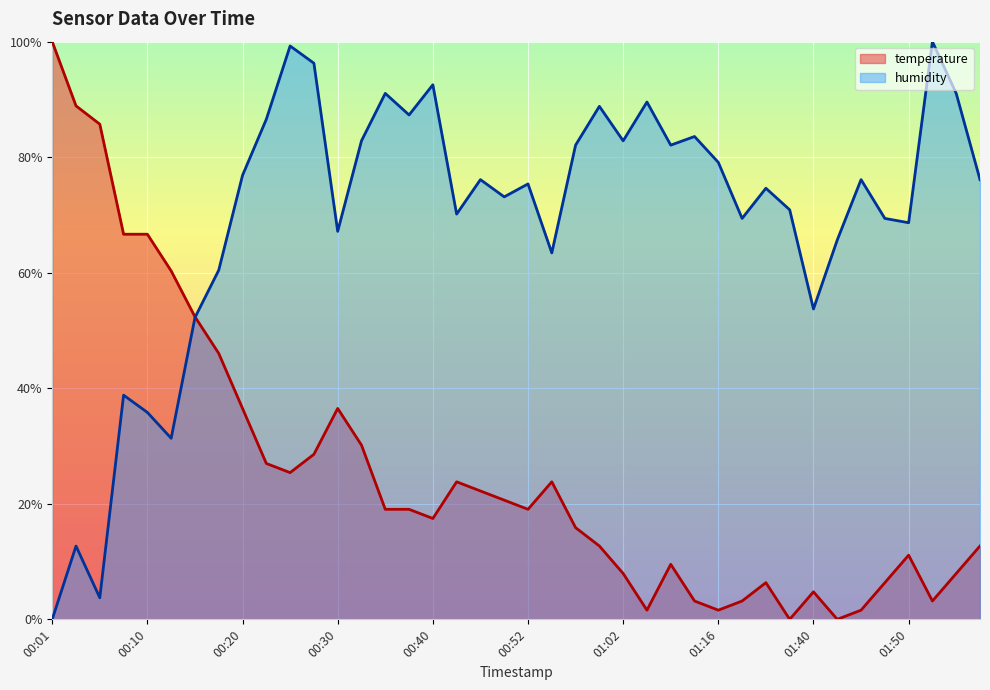

Reading right to left, what are all the values shown in this chart?

temperature: 0.1	0.1	0.0	0.1	0.1	0.0	0.0	0.0	0.0	0.1	0.0	0.0	0.0	0.1	0.0	0.1	0.1	0.2	0.2	0.2	0.2	0.2	0.2	0.2	0.2	0.2	0.3	0.4	0.3	0.3	0.3	0.4	0.5	0.5	0.6	0.7	0.7	0.9	0.9	1.0
humidity: 0.8	0.9	1.0	0.7	0.7	0.8	0.7	0.5	0.7	0.7	0.7	0.8	0.8	0.8	0.9	0.8	0.9	0.8	0.6	0.8	0.7	0.8	0.7	0.9	0.9	0.9	0.8	0.7	1.0	1.0	0.9	0.8	0.6	0.5	0.3	0.4	0.4	0.0	0.1	0.0